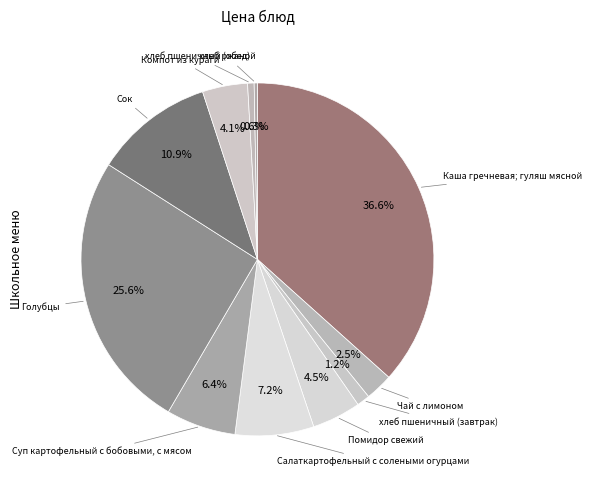

What percentage is NOT represented by Салаткартофельный с солеными огурцами?

92.8%